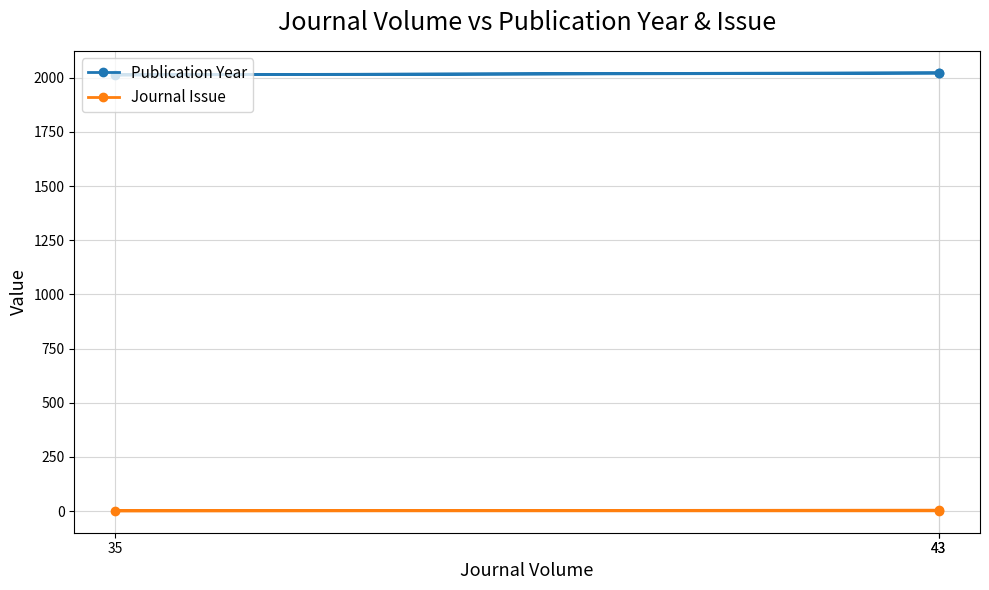

Reading left to right, transcribe all the data shown in this chart.

Publication Year: 2021	2013	2023
Journal Issue: 4	1	1